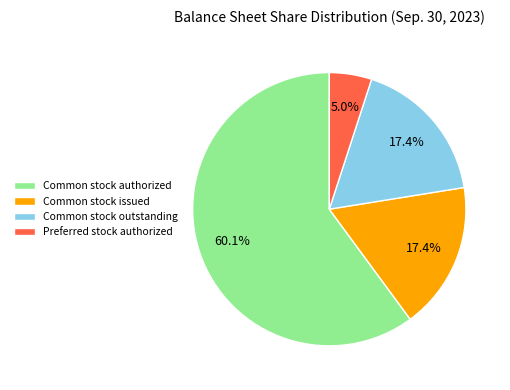

The Common stock issued slice represents 31% of the pie. True or false?

False